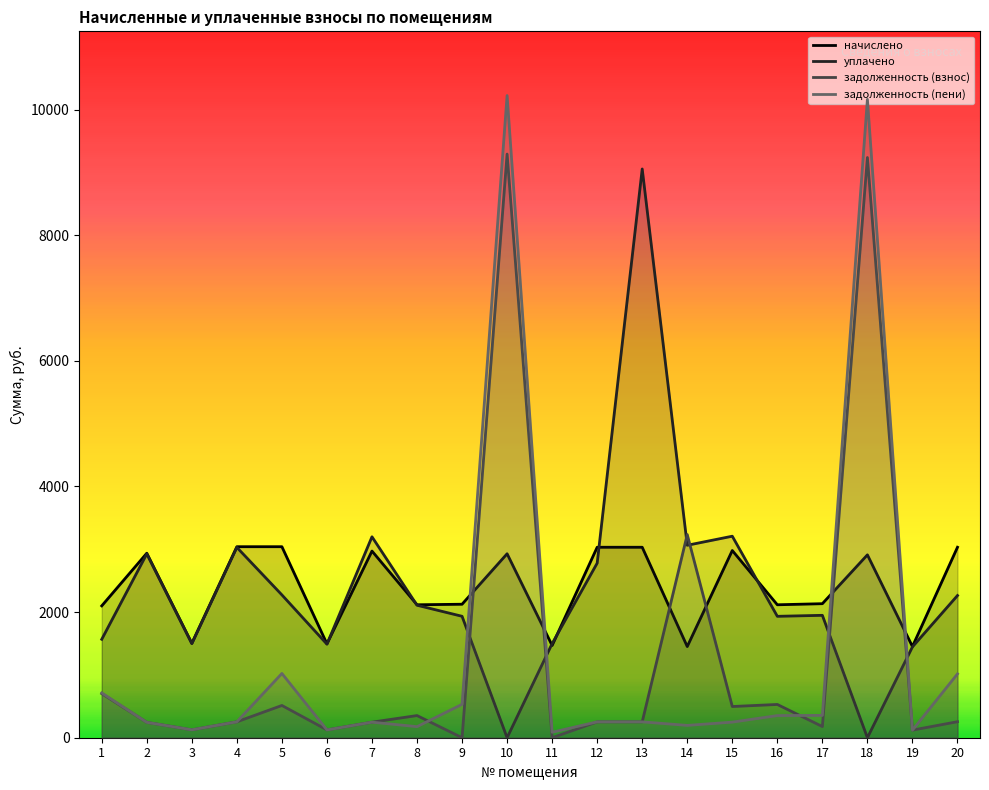

Where is задолженность (взнос) nearest to the value 4646?

14